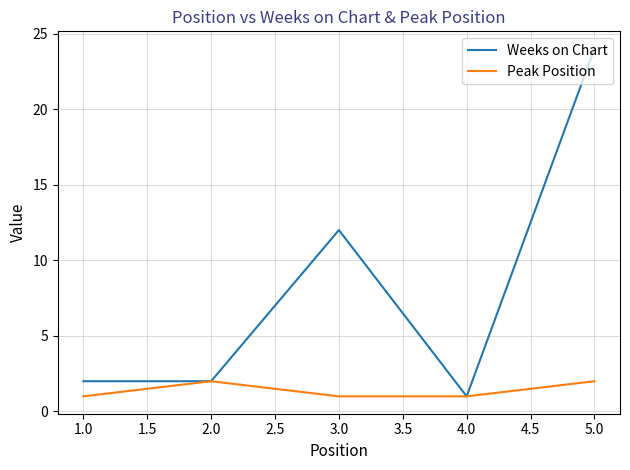

What is the average value of the Peak Position series?

1